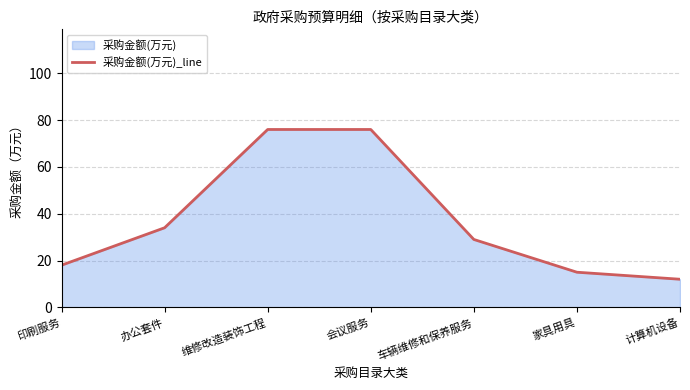

At which category does the chart reach its peak across all series?

维修改造装饰工程